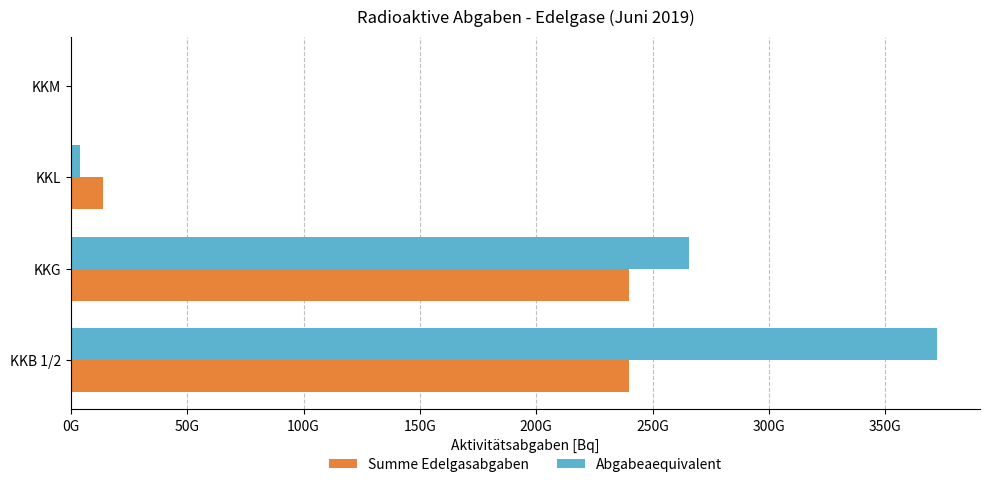

What are all the series names shown in the legend?

Summe Edelgasabgaben, Abgabeaequivalent